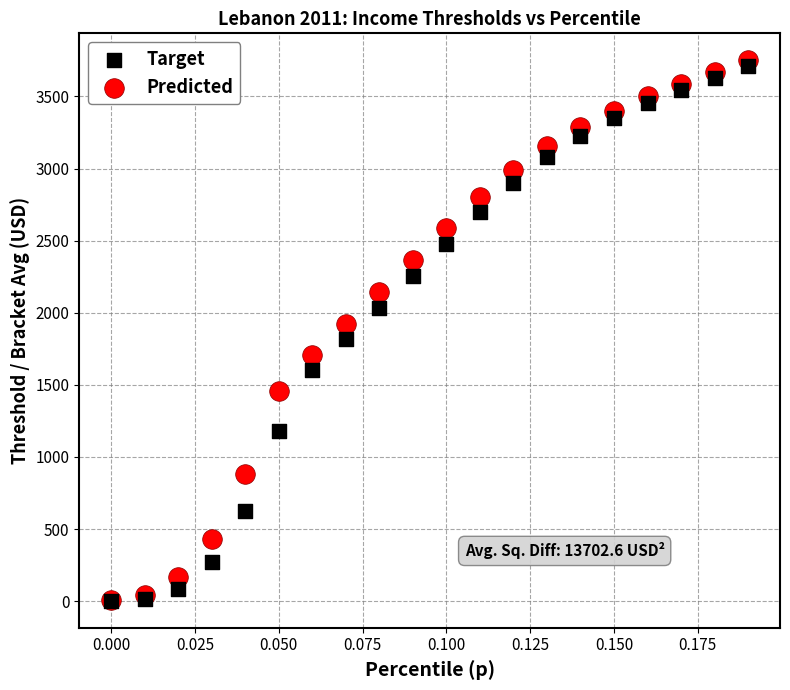

Which series contains the highest Y value?

Predicted